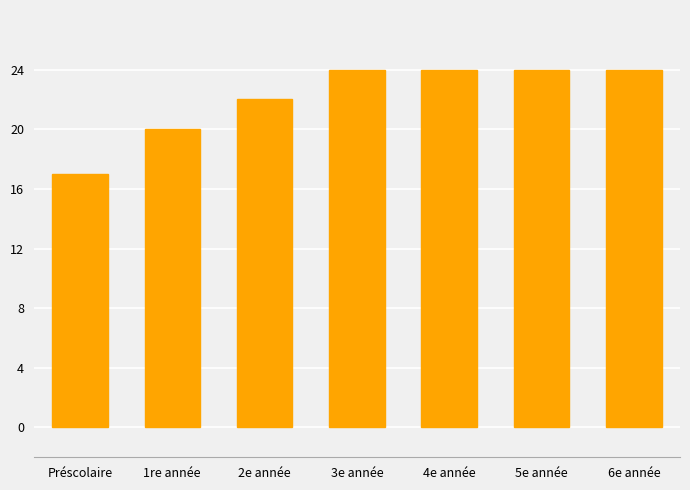

At which category does the chart reach its minimum across all series?

Préscolaire